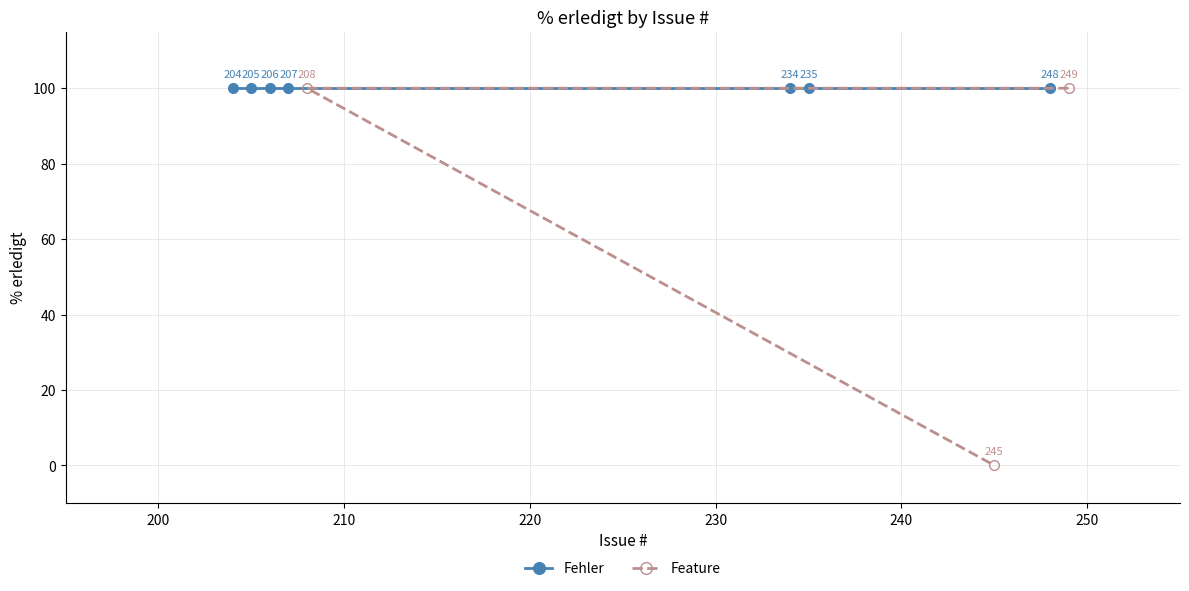

What is the value of the 2nd point from the left?

100